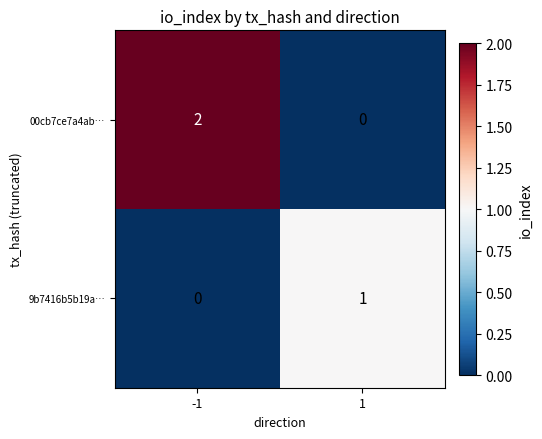

Reading right to left, what are all the values shown in this chart?

00cb7ce7a4ab…: 0	2
9b7416b5b19a…: 1	0